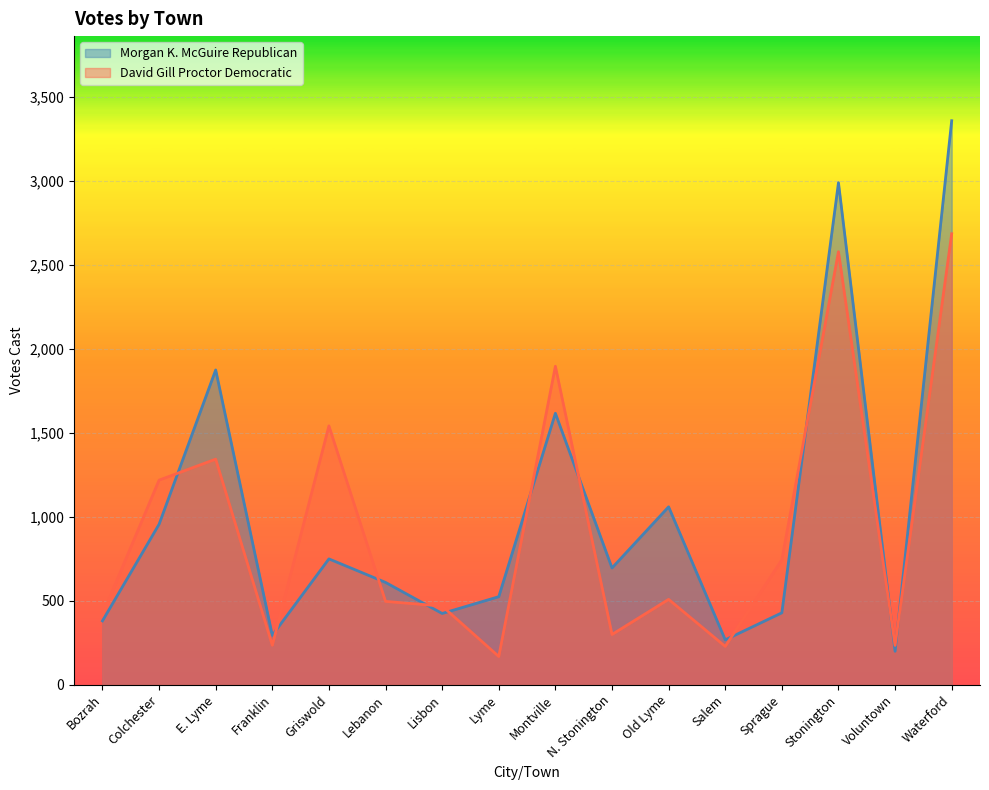

At which label does Morgan K. McGuire Republican reach its peak?

Waterford